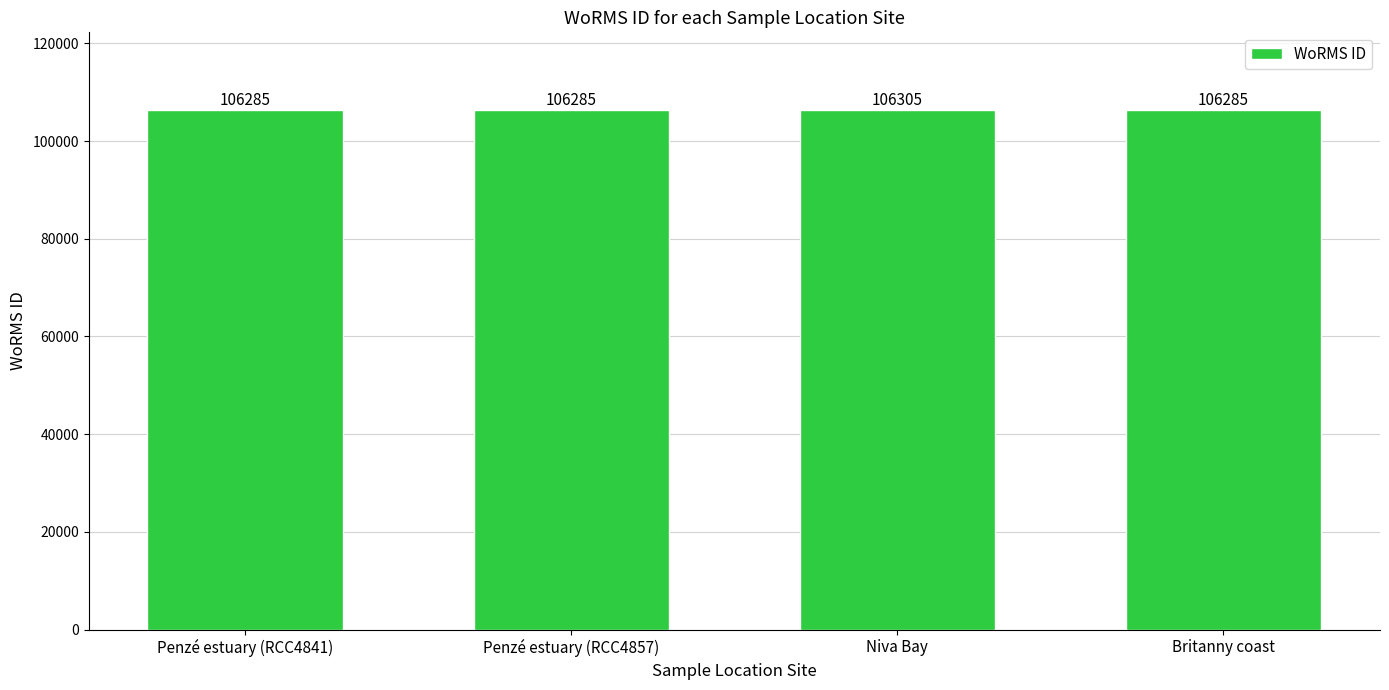

What is the difference between the values at Penzé estuary (RCC4857) and Niva Bay?

20